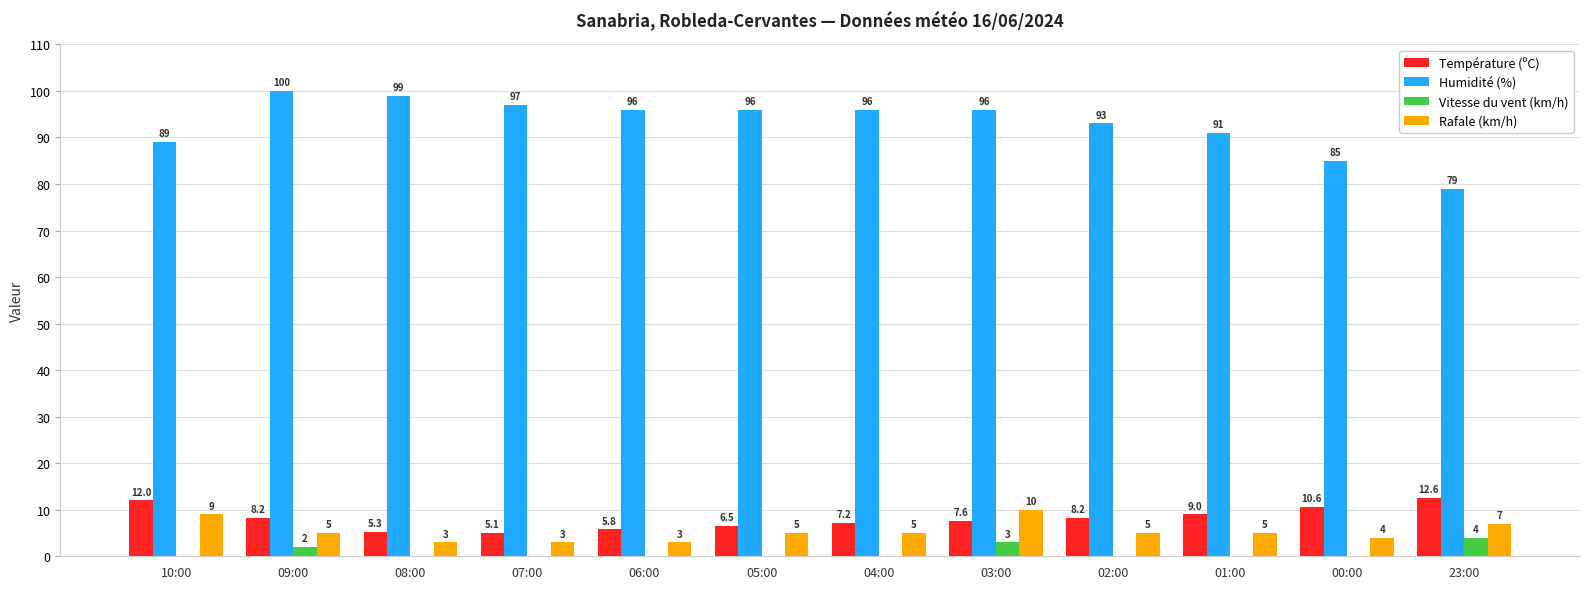

Count the number of categories in the chart.

12